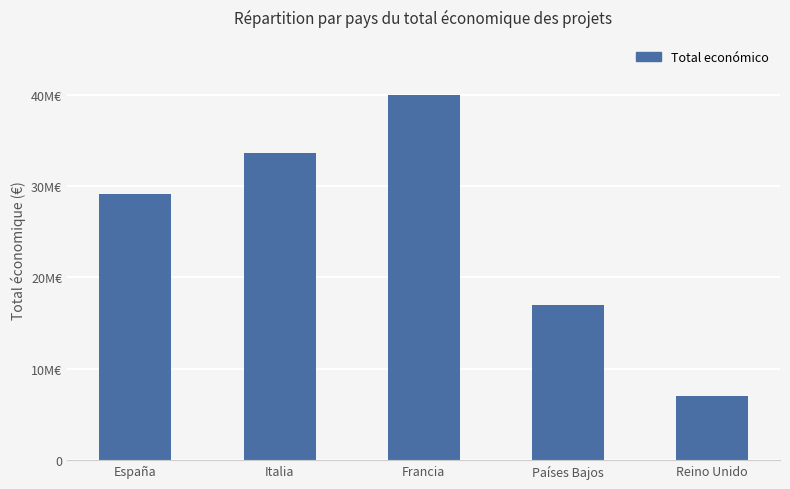

What is the greatest value displayed?

40000000